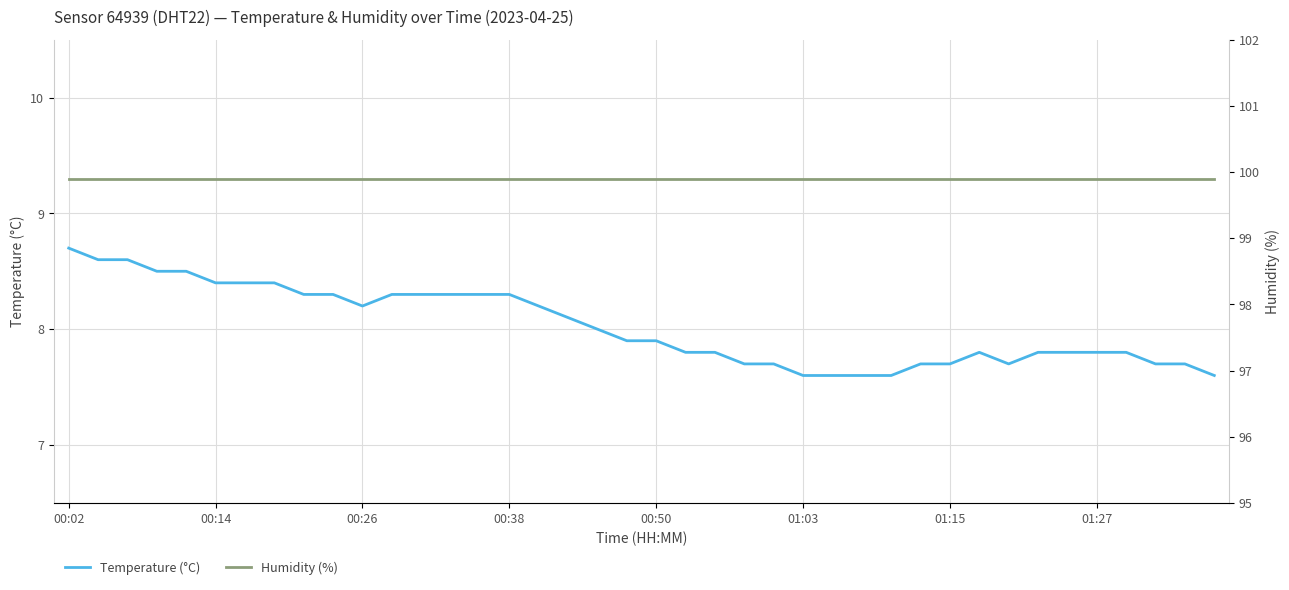

What is the lowest value of the Temperature (°C) series?

7.6